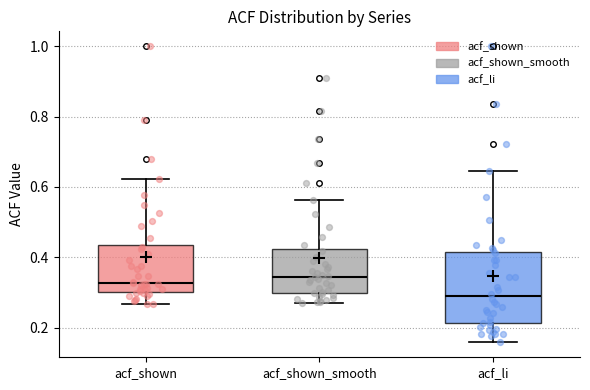

Reading left to right, read every box against the y-axis: the position of its median line, the range the box covers, and the ends of its whiskers. The values are not printed on the chart, so give them approximately, as read against the axis.

acf_shown: median 0.32, box 0.30 to 0.44, whiskers 0.26 to 0.62
acf_shown_smooth: median 0.34, box 0.30 to 0.42, whiskers 0.28 to 0.56
acf_li: median 0.28, box 0.22 to 0.42, whiskers 0.16 to 0.64